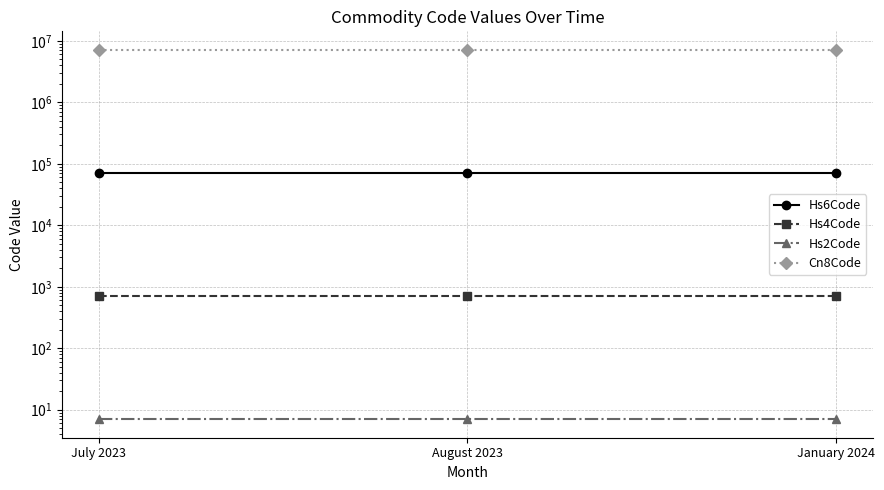

What are all the series names shown in the legend?

Hs6Code, Hs4Code, Hs2Code, Cn8Code